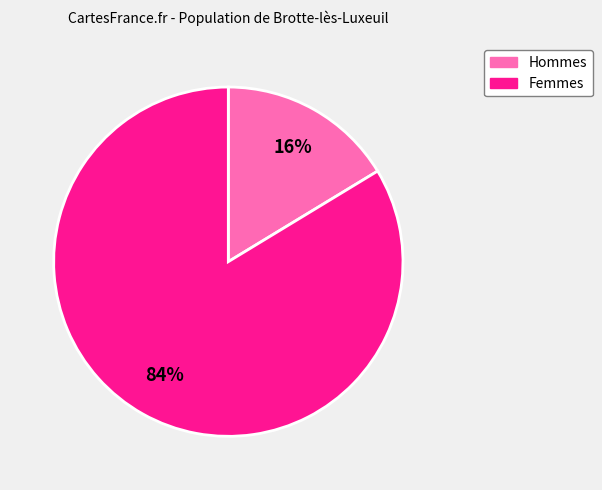

To the nearest percent, what is the average slice percentage?

50%